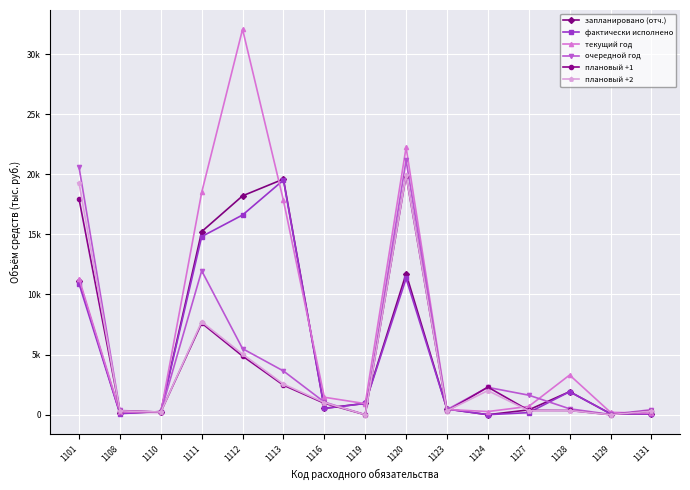

The плановый +2 series shows 319.0 at 1123. True or false?

True